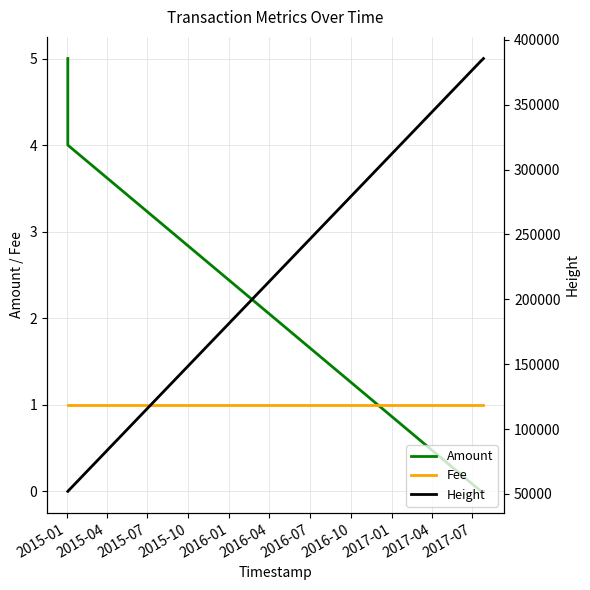

How many Amount values are between 0 and 4?

4